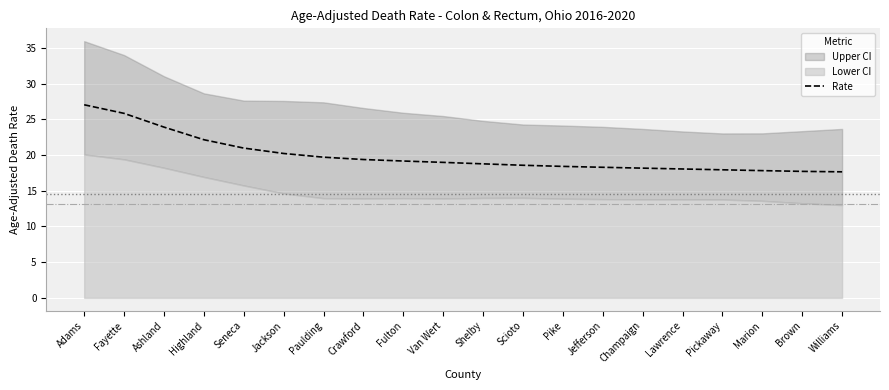

Between Shelby and Seneca, which is larger?

Seneca